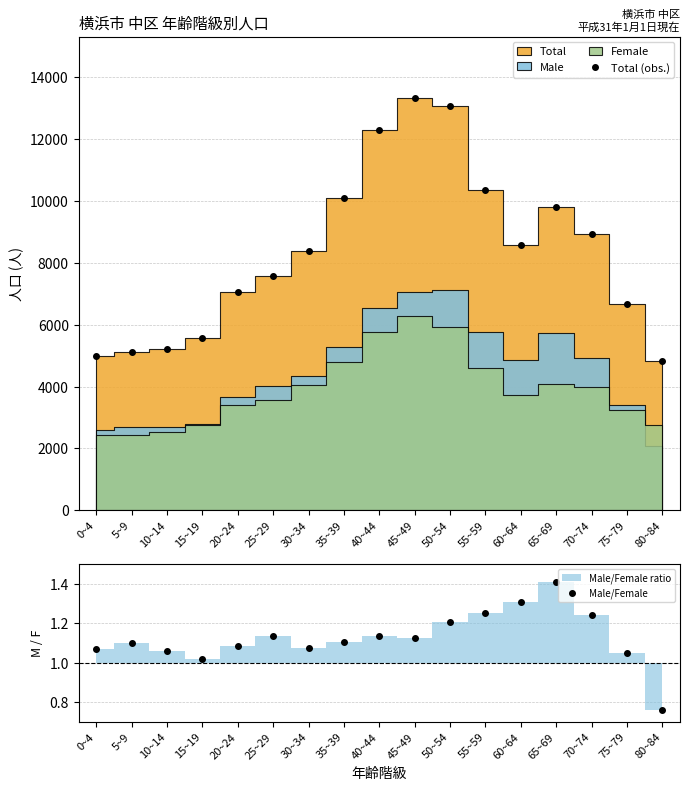

True or false: Total (obs.) has more than 0 points higher than both neighbors.

True